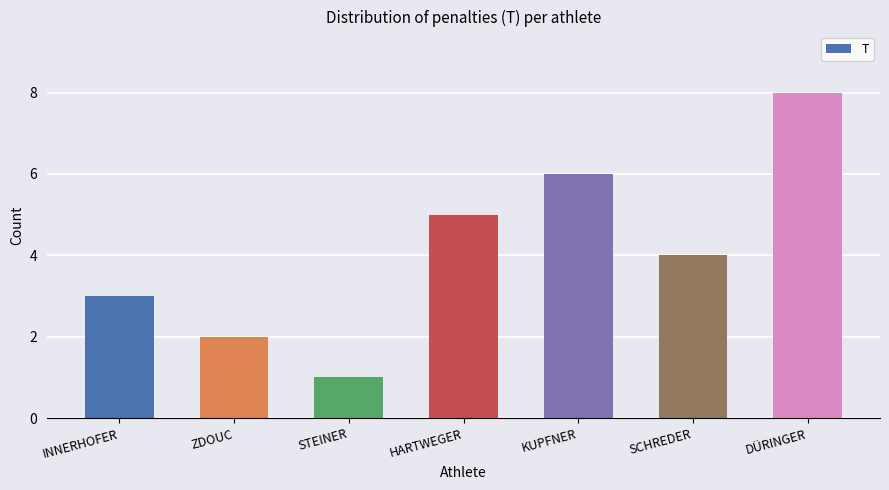

Where is the data nearest to the value 4?

SCHREDER